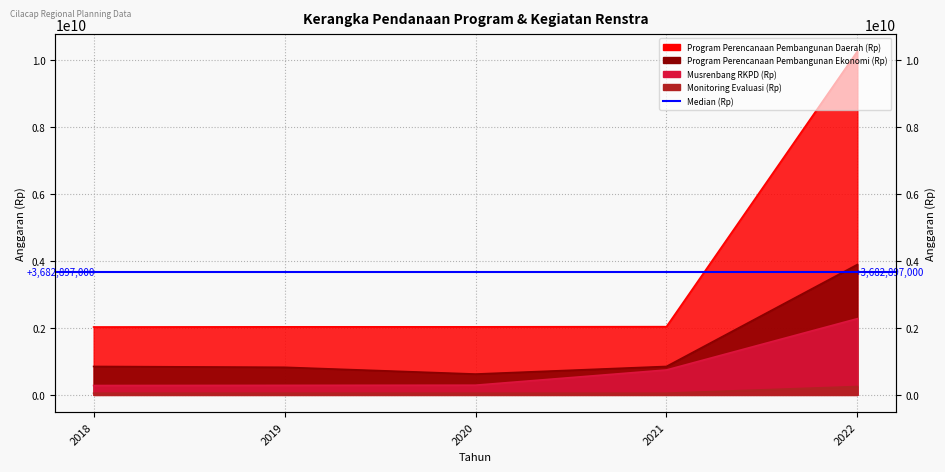

At which category does Program Perencanaan Pembangunan Ekonomi (Rp) reach its first local valley?

2020